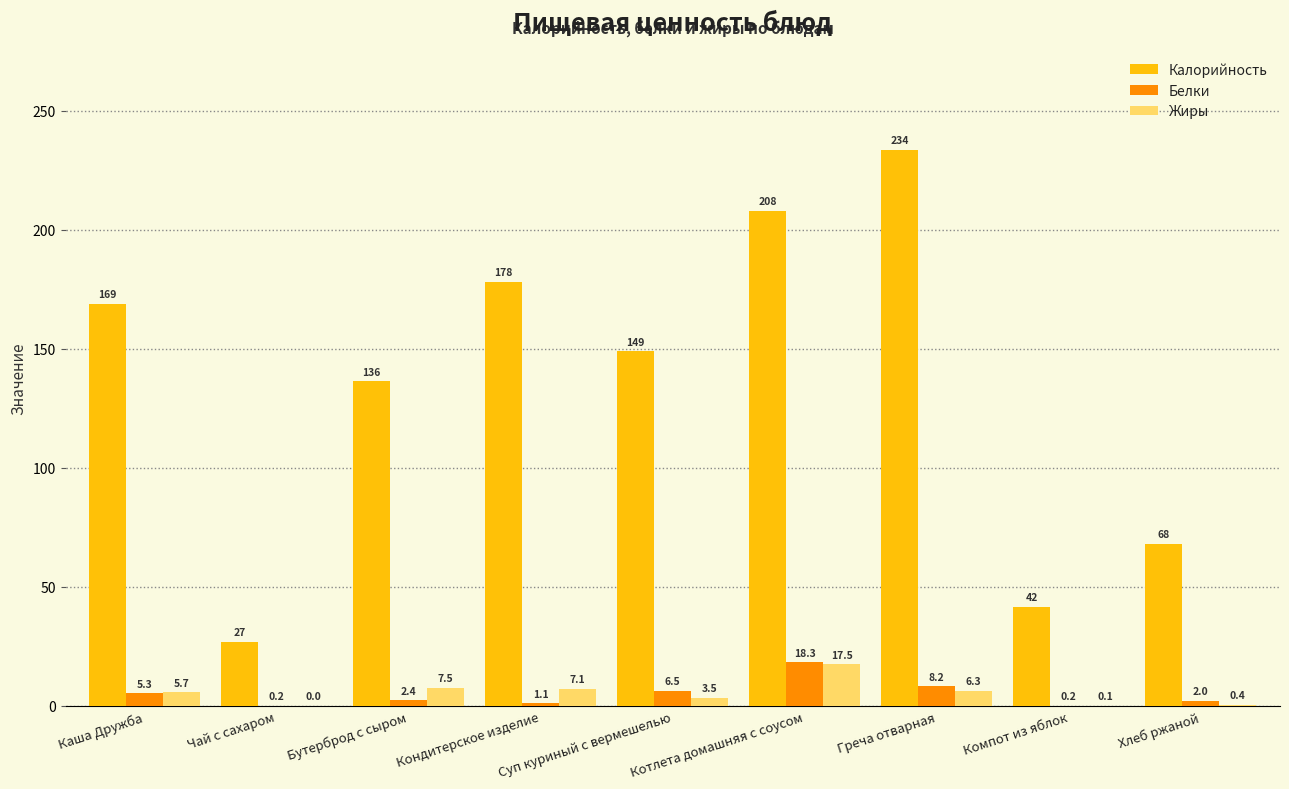

What is the total value across all series at Греча отварная?

248.2